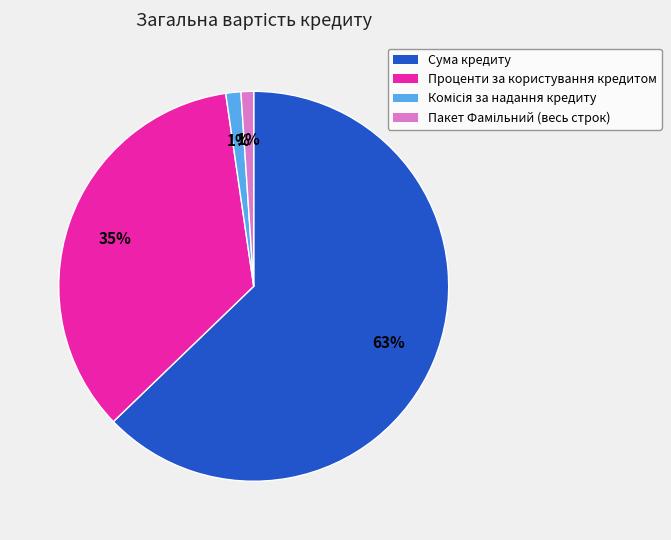

To the nearest percent, what portion does Проценти за користування кредитом represent?

35%